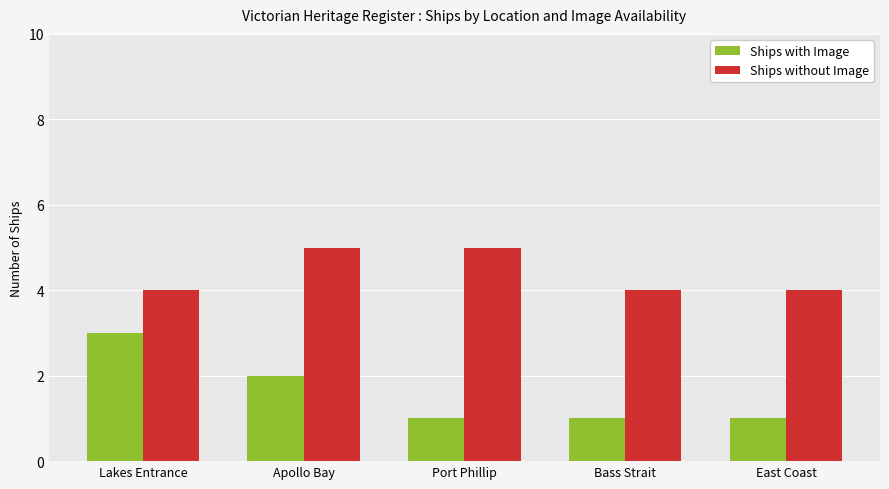

What is the minimum value for Ships without Image?

4